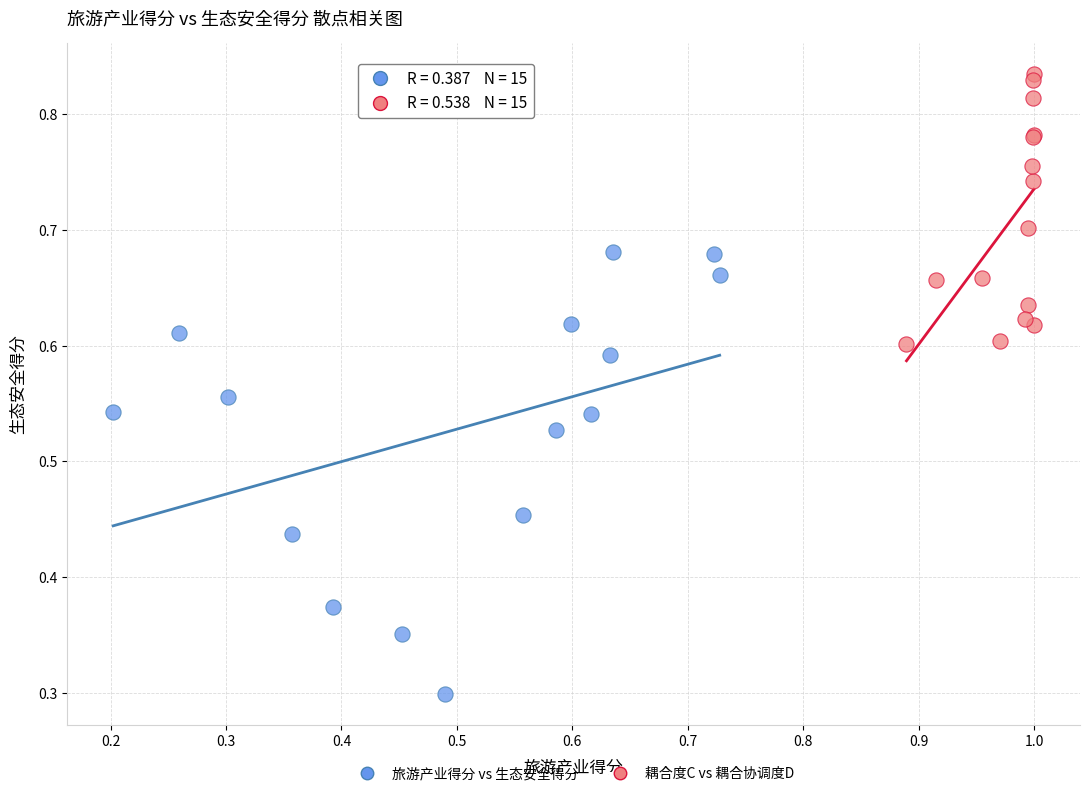

Which series reaches the maximum Y coordinate?

耦合度C vs 耦合协调度D